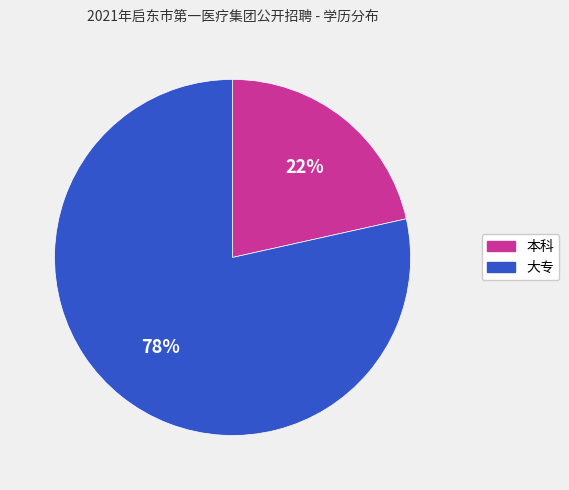

Between 本科 and 大专, which is larger?

大专